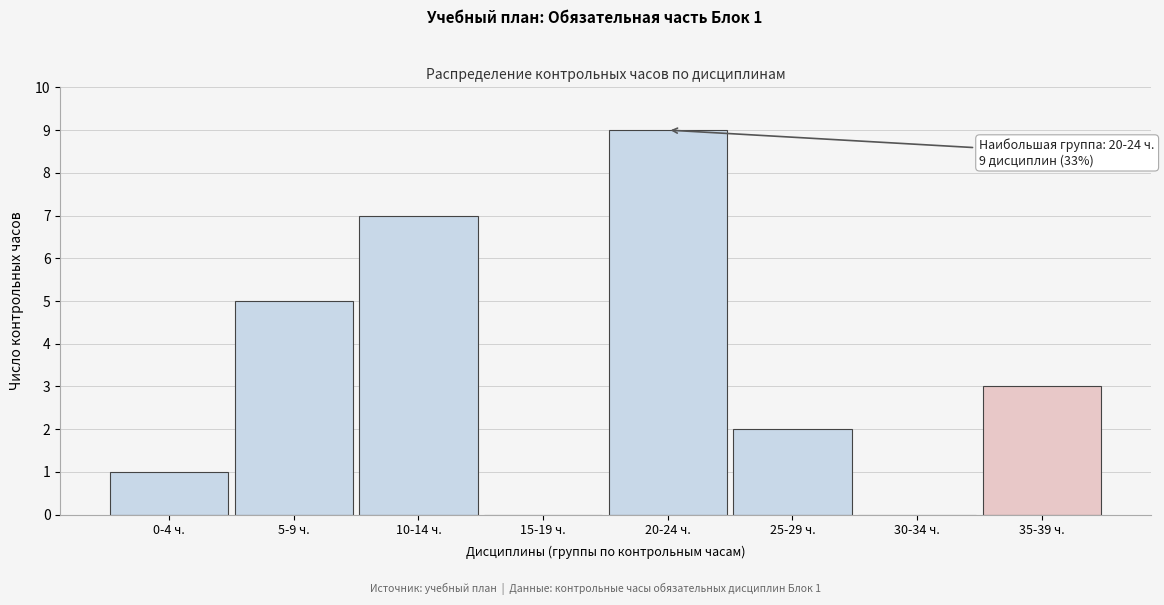

Reading left to right, transcribe all the data shown in this chart.

0-4 ч.=1	5-9 ч.=5	10-14 ч.=7	15-19 ч.=0	20-24 ч.=9	25-29 ч.=2	30-34 ч.=0	35-39 ч.=3